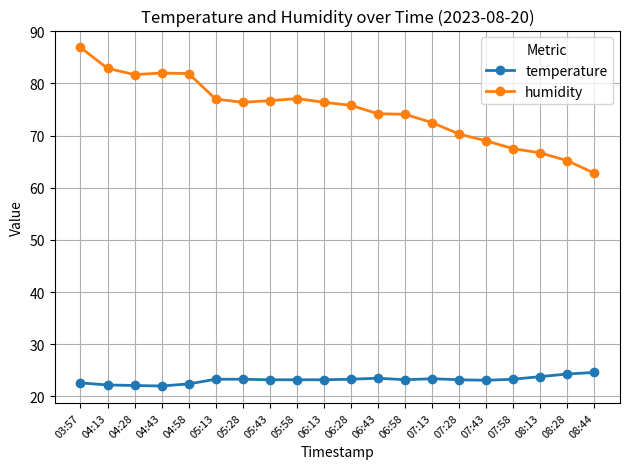

What are all the series names shown in the legend?

temperature, humidity